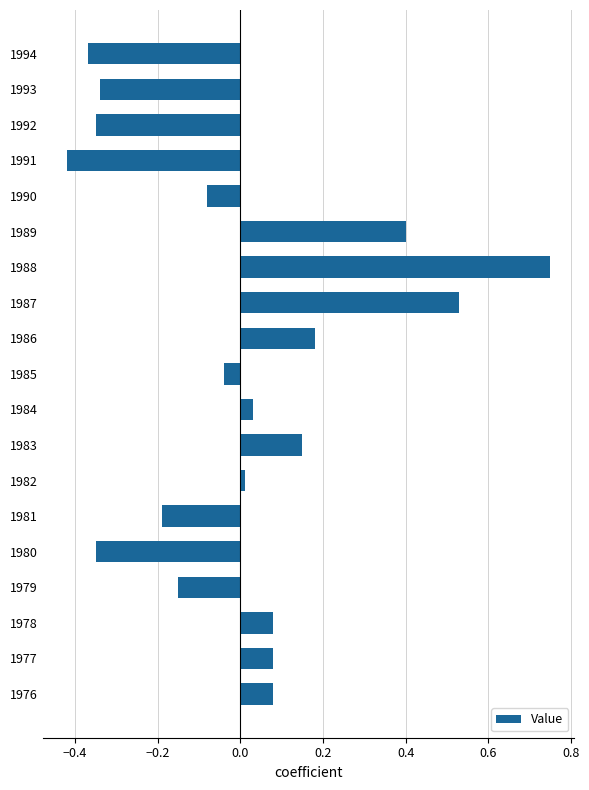

Count the number of categories in the chart.

19